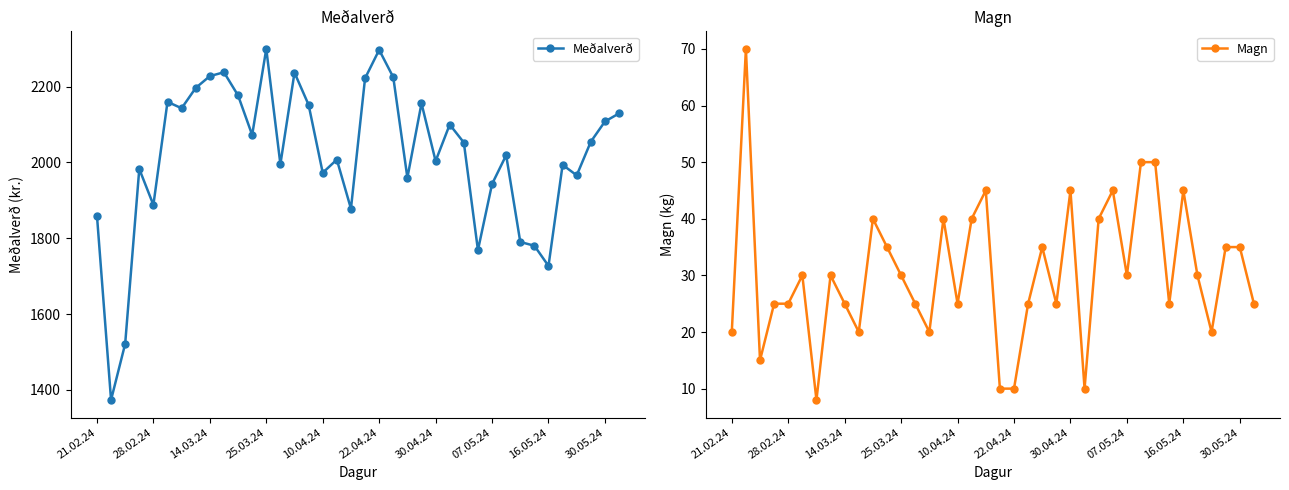

The Meðalverð series shows 1727.0 at 16.05.24. True or false?

True